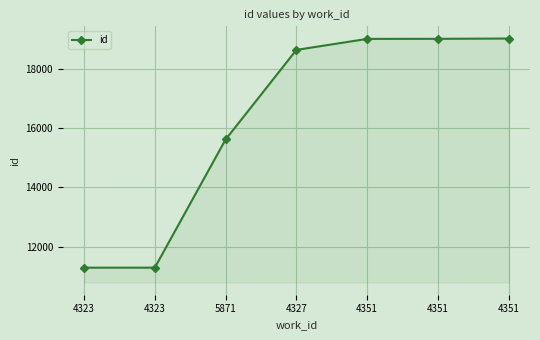

What is the ratio of the value at 4351 to the value at 4351?

1.0